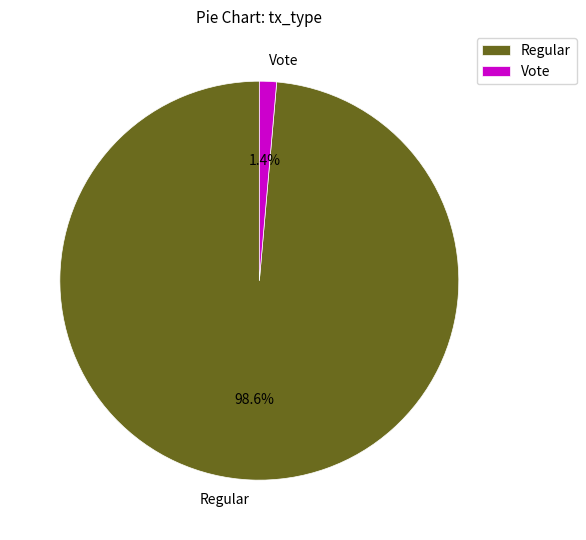

Which has a higher value, Vote or Regular?

Regular